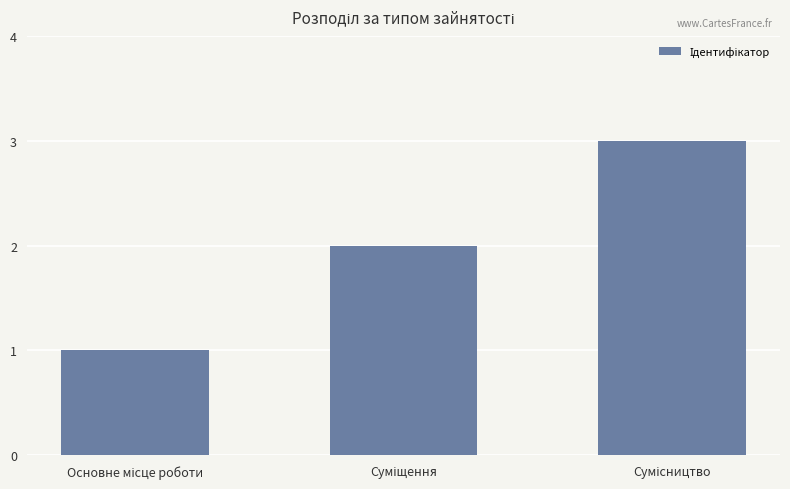

Reading left to right, extract all data points from this chart.

1	2	3